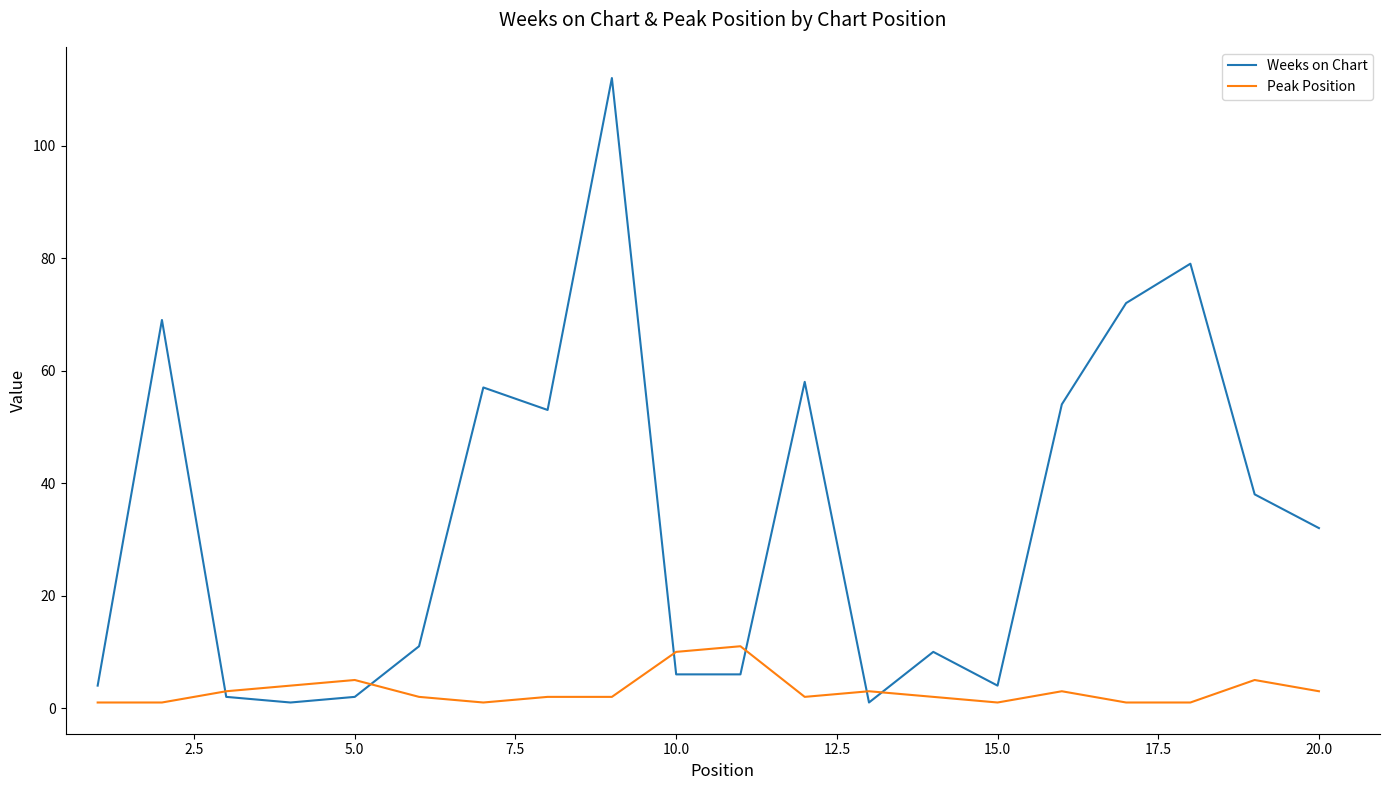

Which series has the largest total across all categories?

Weeks on Chart